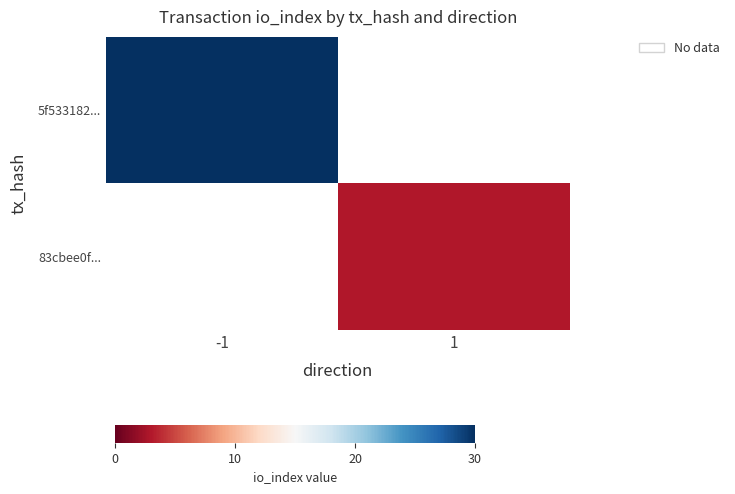

Where is 5f533182... nearest to the value 30?

-1